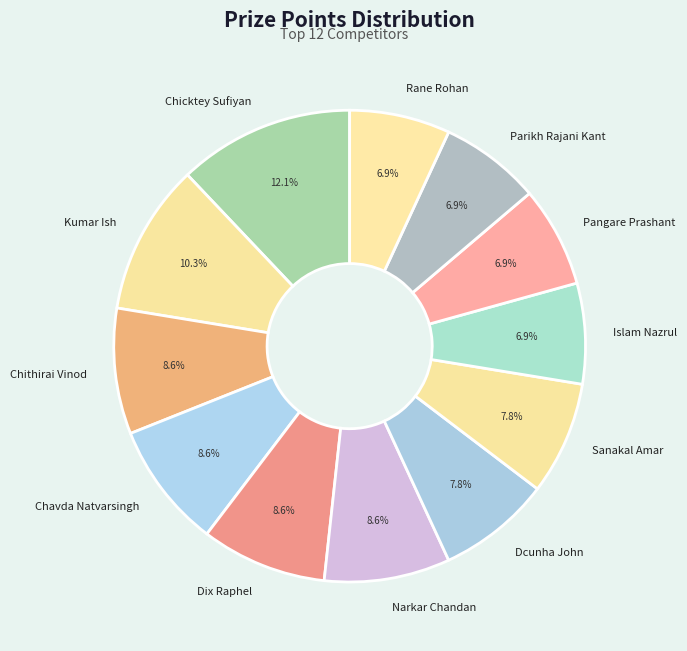

The Rane Rohan slice represents 13% of the pie. True or false?

False